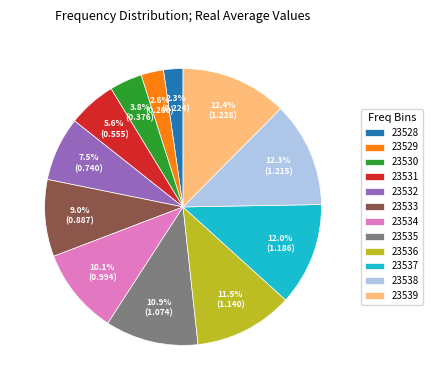

What is the ratio of the value at 23534 to the value at 23539?

0.8